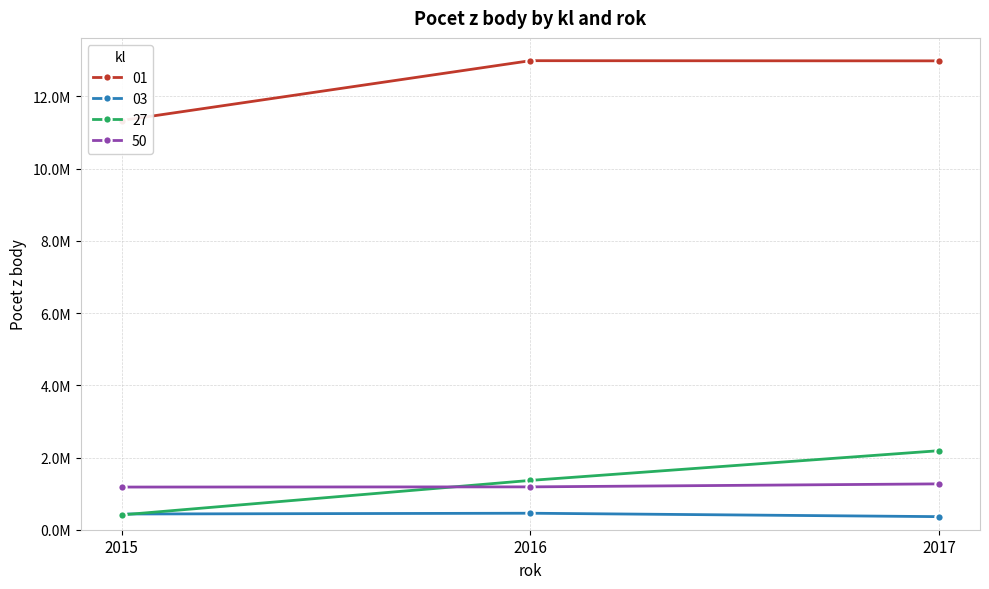

What is the value of the 03 point at the 2nd from the left?

456748